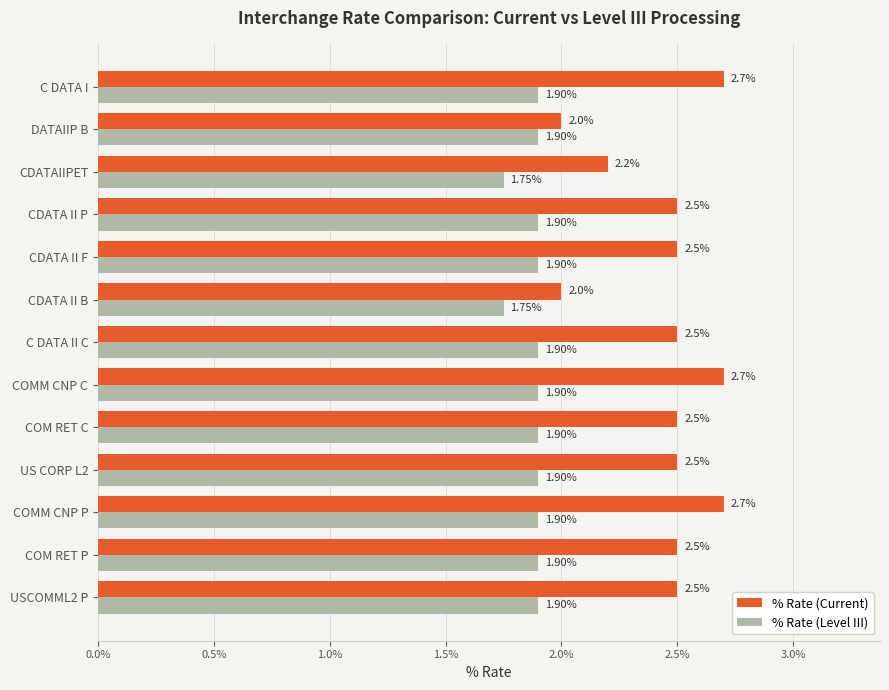

List the series in order of their overall mean, highest first.

% Rate (Current), % Rate (Level III)